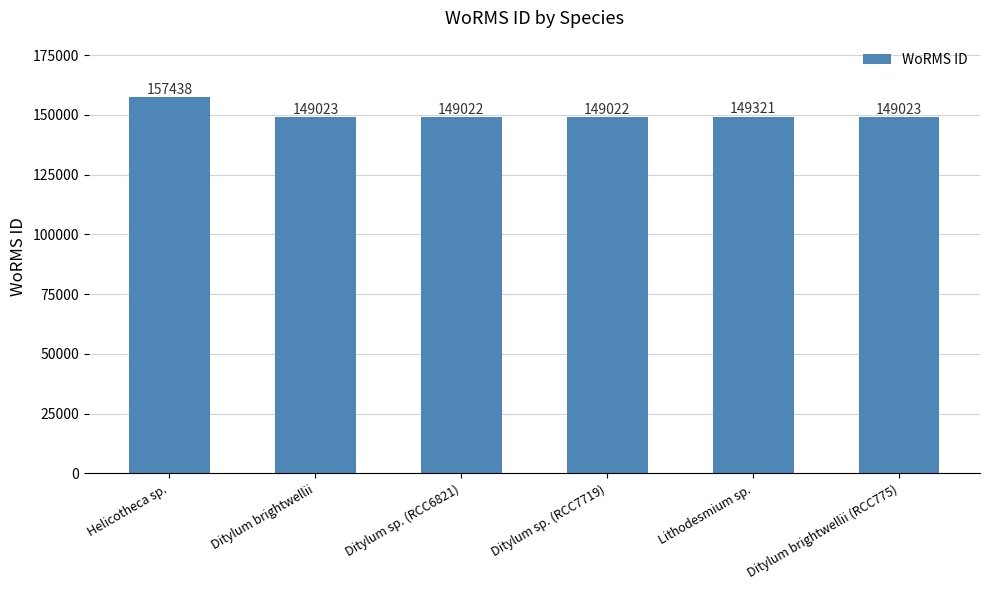

Reading left to right, extract all data points from this chart.

157438	149023	149022	149022	149321	149023